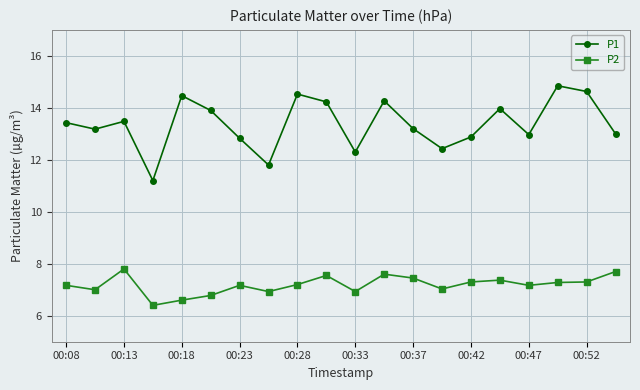

What are all the series names shown in the legend?

P1, P2